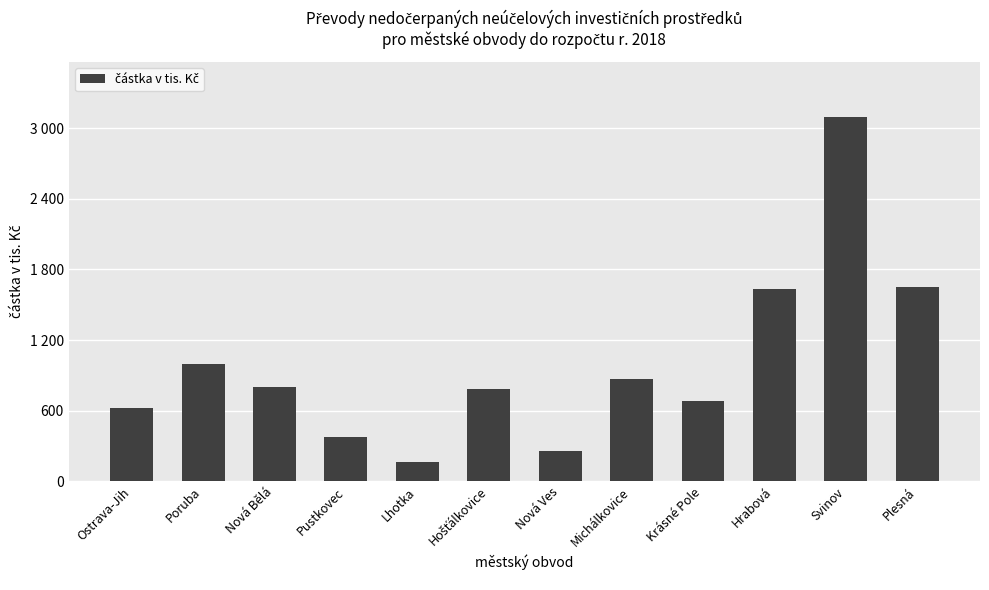

What is the label of the 5th bar from the left?

Lhotka